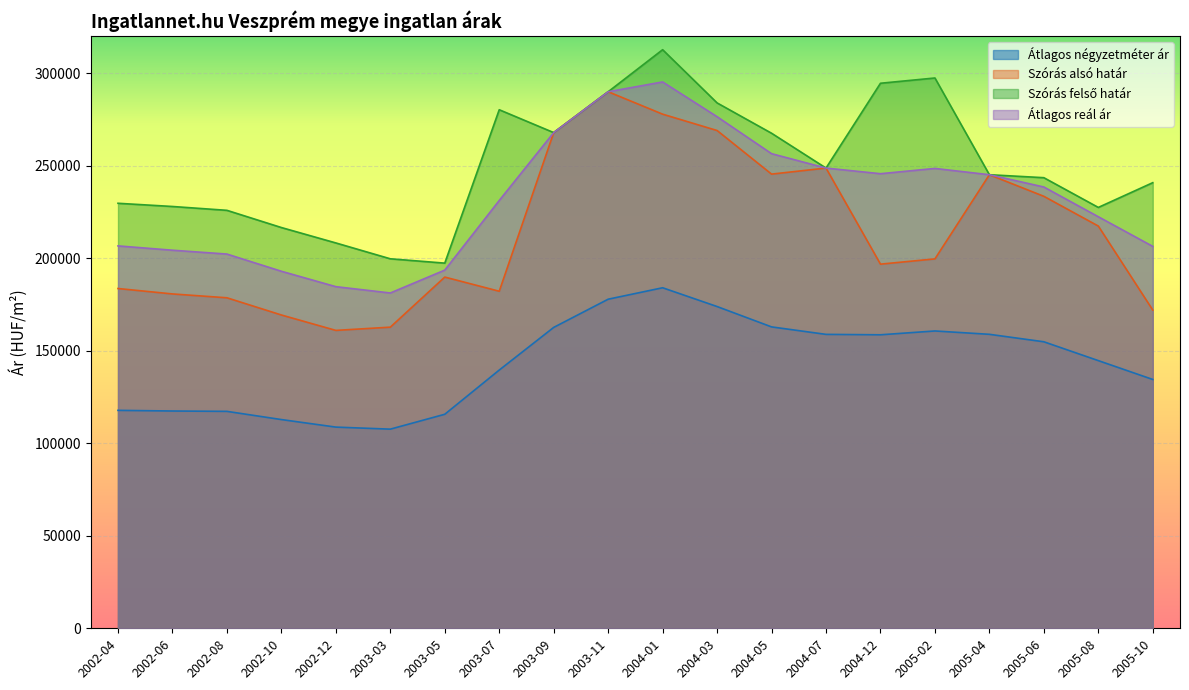

The Átlagos négyzetméter ár series shows 117752 at 2002-04. True or false?

True